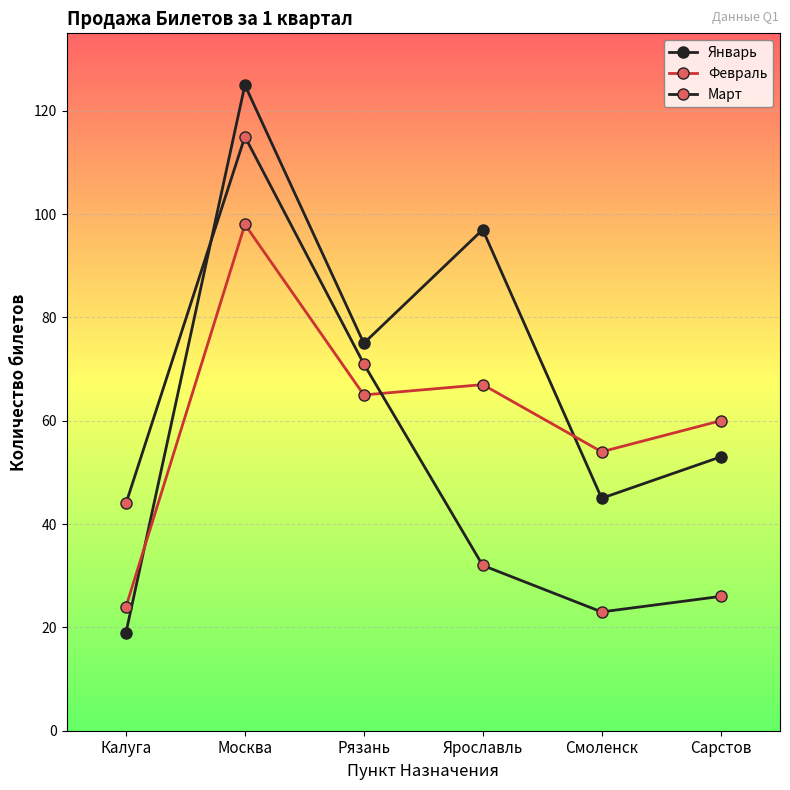

Reading right to left, what are all the values shown in this chart?

Январь: Сарстов=53	Смоленск=45	Ярославль=97	Рязань=75	Москва=125	Калуга=19
Февраль: Сарстов=60	Смоленск=54	Ярославль=67	Рязань=65	Москва=98	Калуга=24
Март: Сарстов=26	Смоленск=23	Ярославль=32	Рязань=71	Москва=115	Калуга=44